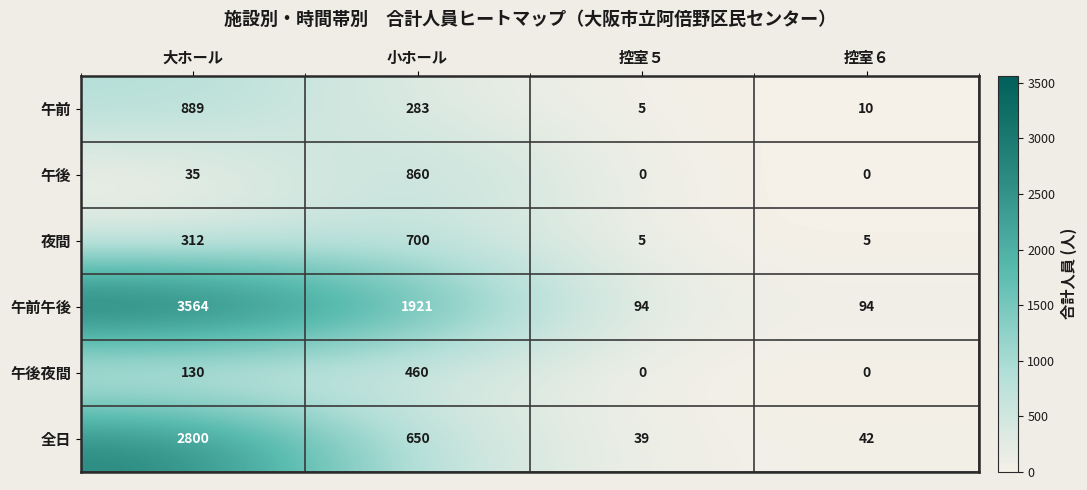

What is the maximum value shown in the chart?

3564